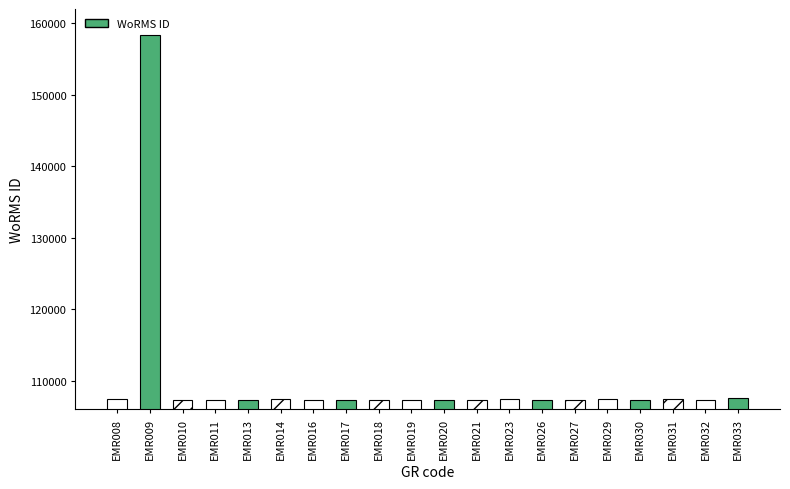

The chart shows a value of 170217 at EMR029. True or false?

False